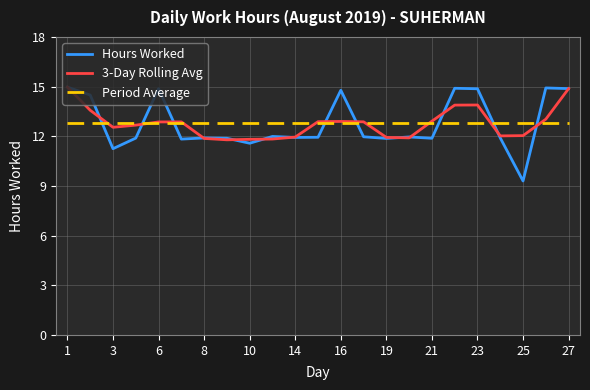

How many intersections are there between Period Average and Hours Worked?

8